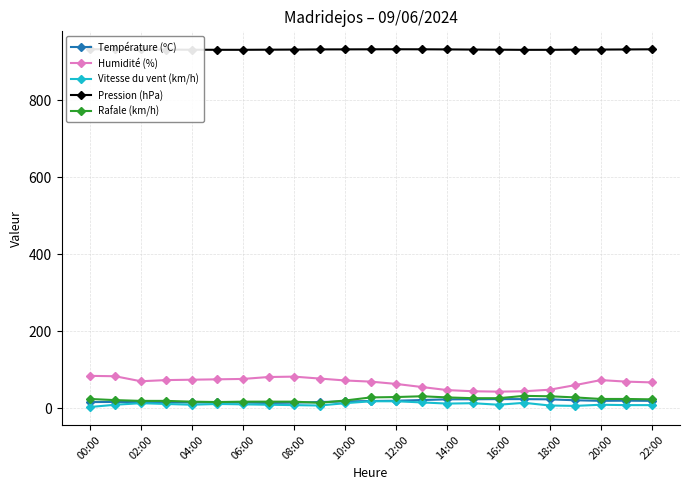

True or false: Humidité (%) and Vitesse du vent (km/h) intersect in this chart.

False